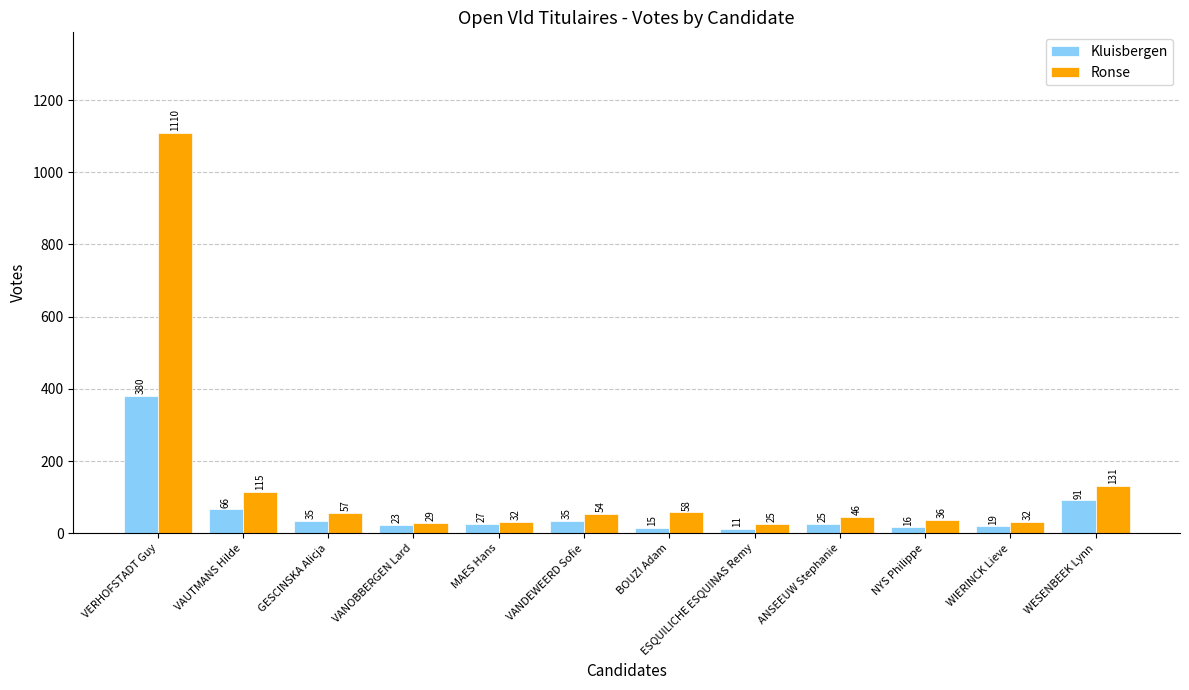

What is the difference between the maximum and second lowest values in the Ronse series?

1081